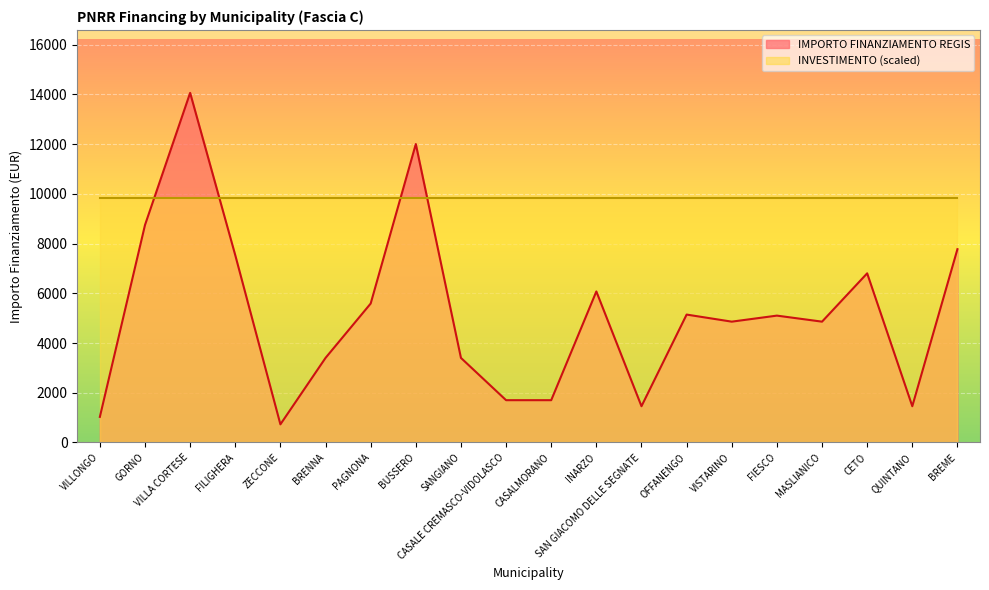

Reading left to right, list all the values displayed in this chart.

VILLONGO=1029	GORNO=8748	VILLA CORTESE=14063	FILIGHERA=7533	ZECCONE=729	BRENNA=3402	PAGNONA=5589	BUSSERO=12005	SANGIANO=3402	CASALE CREMASCO-VIDOLASCO=1701	CASALMORANO=1701	INARZO=6075	SAN GIACOMO DELLE SEGNATE=1458	OFFANENGO=5145	VISTARINO=4860	FIESCO=5103	MASLIANICO=4860	CETO=6804	QUINTANO=1458	BREME=7776